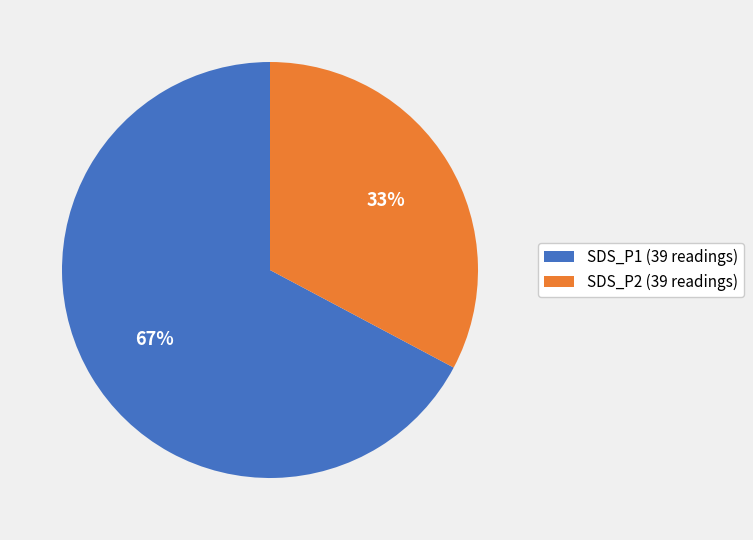

Is it true that SDS_P1 (39 readings) is 61% of the pie?

False